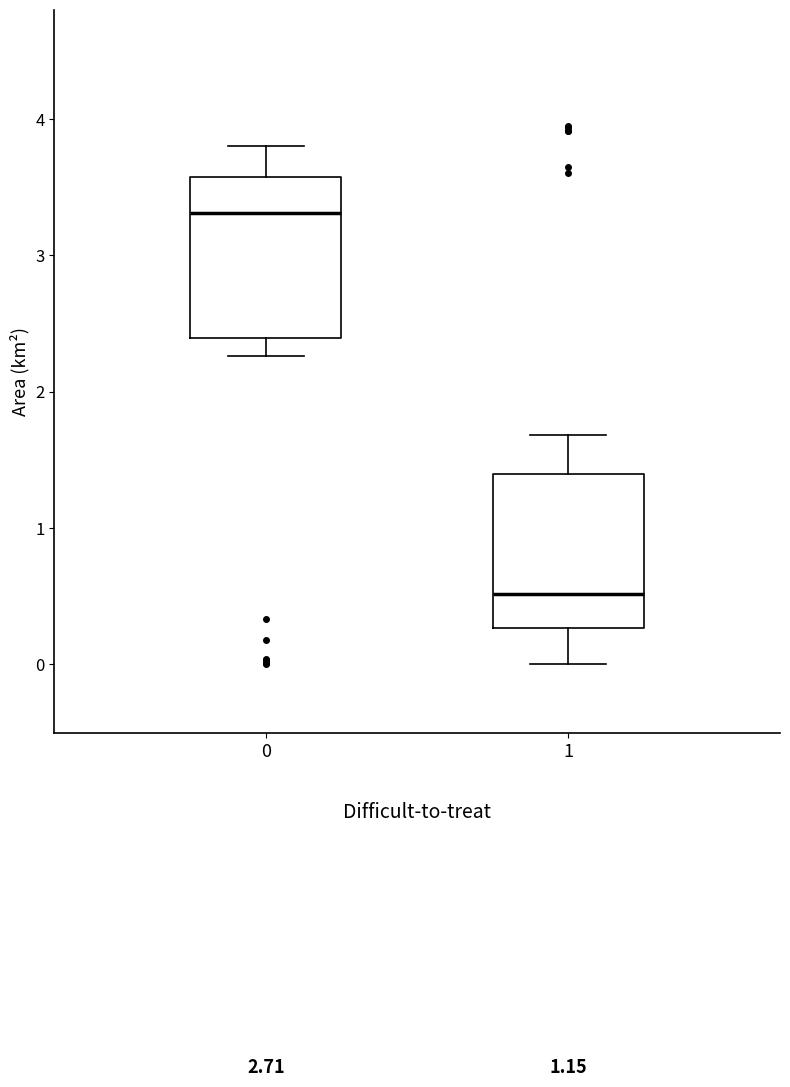

Reading left to right, read every box against the y-axis: the position of its median line, the range the box covers, and the ends of its whiskers. The values are not printed on the chart, so give them approximately, as read against the axis.

0: median 3.3, box 2.4 to 3.6, whiskers 2.3 to 3.8
1: median 0.5, box 0.3 to 1.4, whiskers 0.0 to 1.7